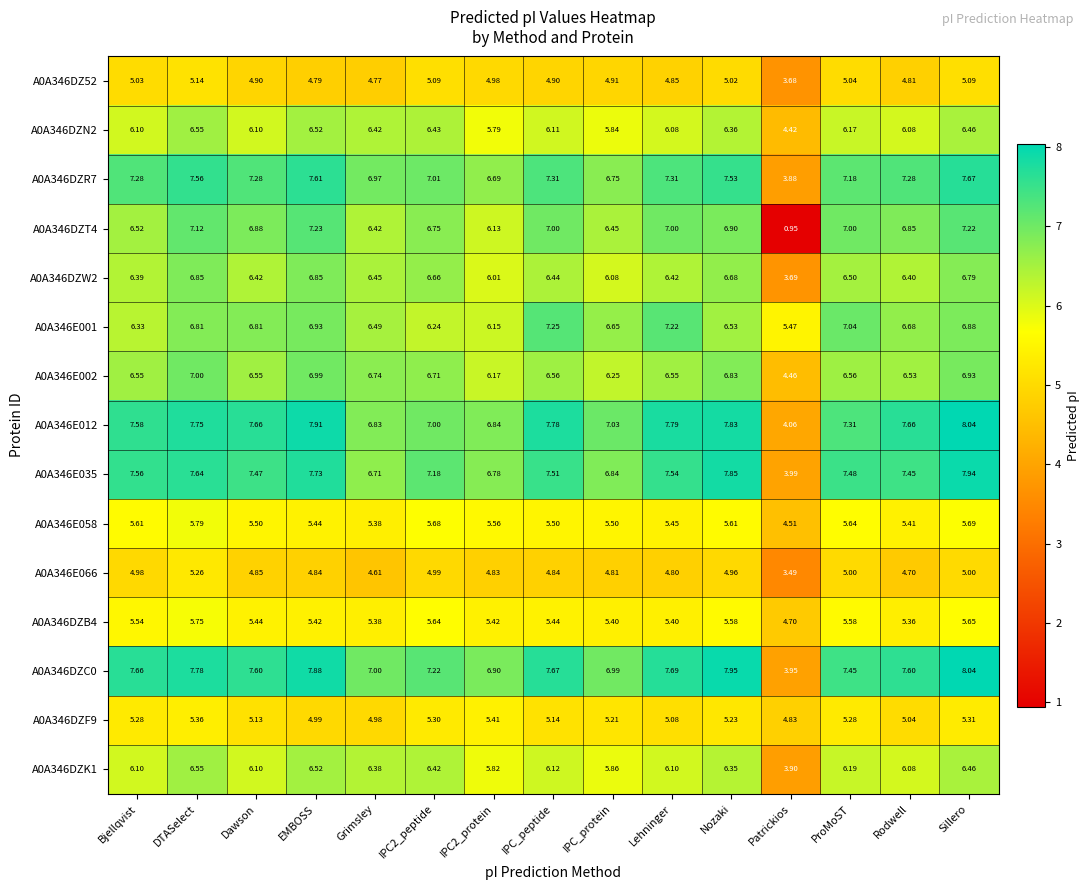

Where is A0A346DZF9 nearest to the value 5?

EMBOSS